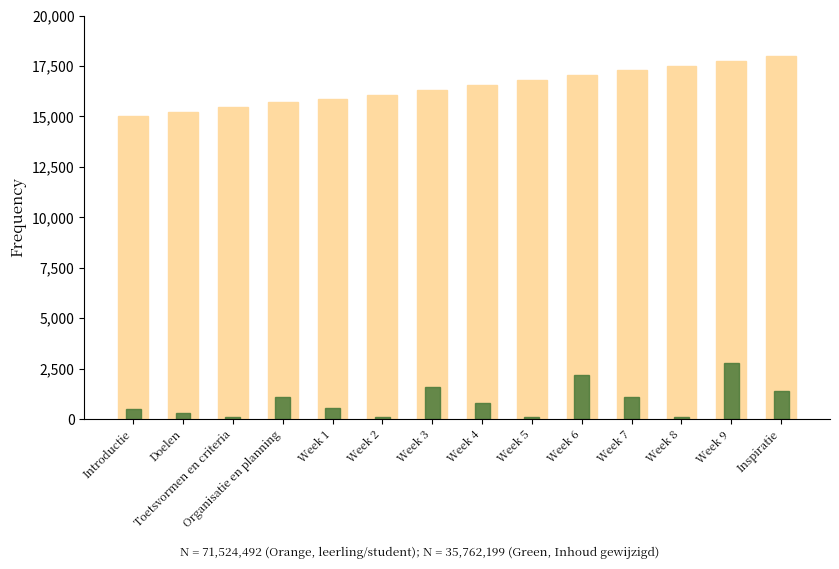

How many values in the Inhoud gewijzigd series exceed 824?

6